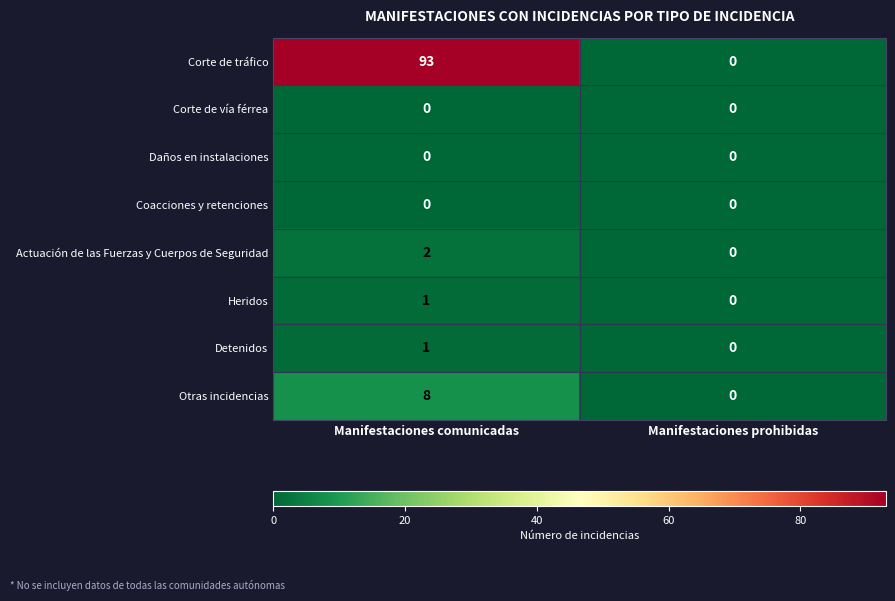

What is the total value across all series at Manifestaciones comunicadas?

105